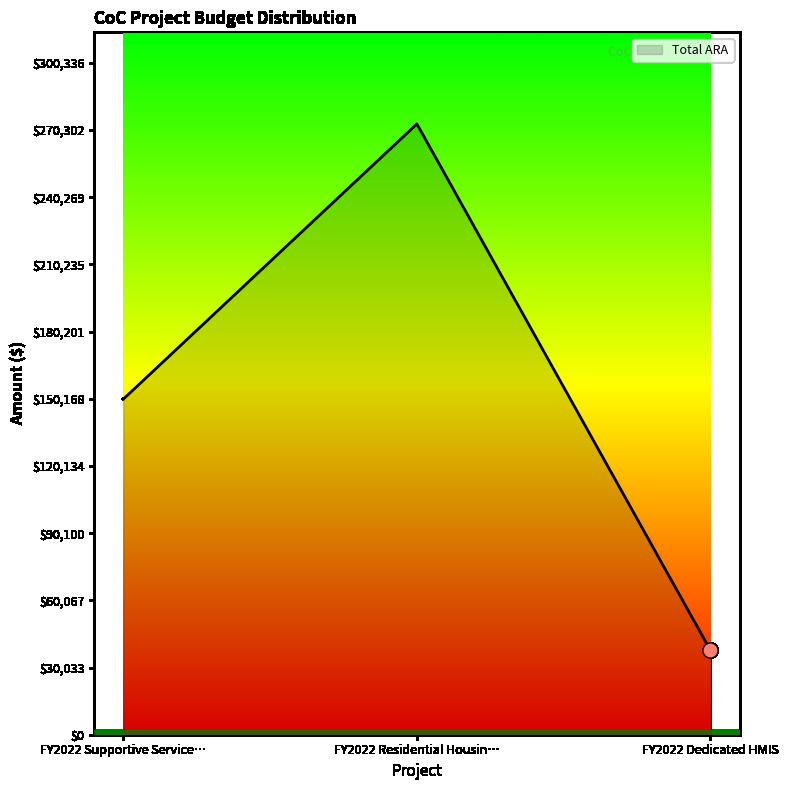

Between FY2022 Supportive Service… and FY2022 Residential Housin…, which is larger?

FY2022 Residential Housin…